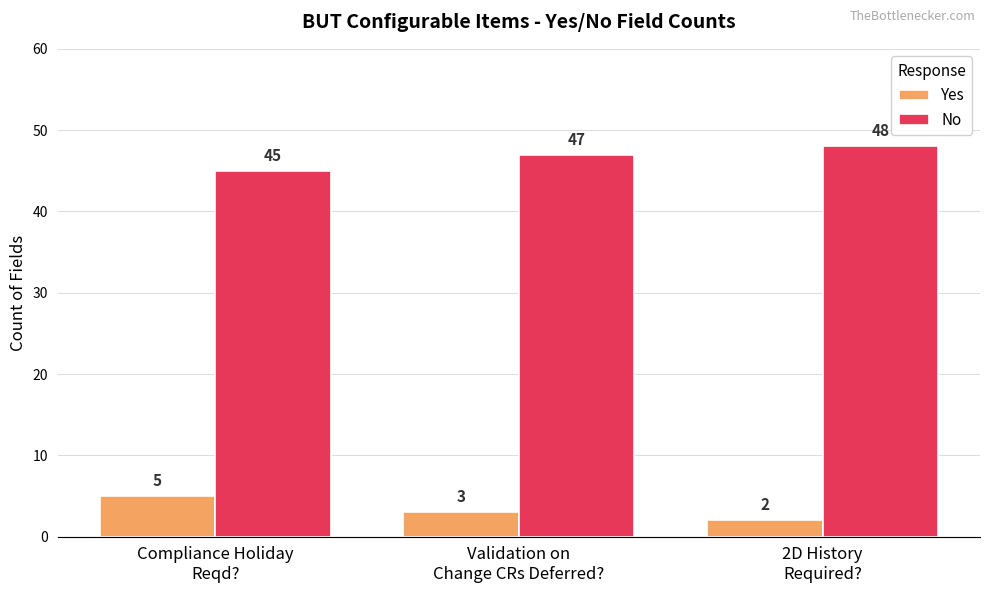

How many bars are there in total?

6